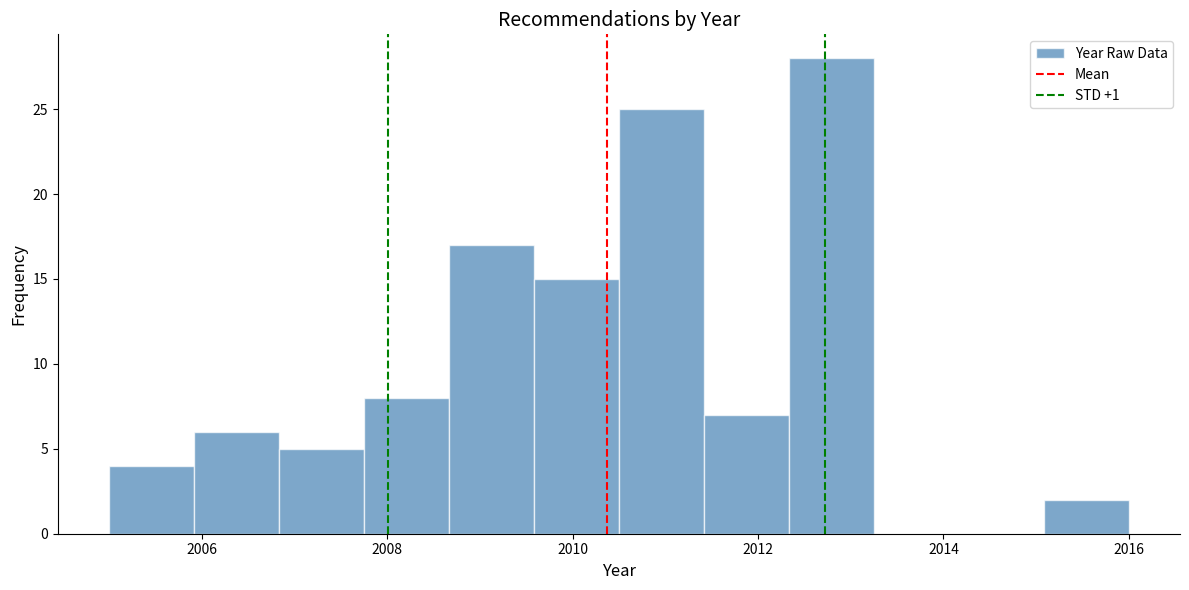

Reading left to right, transcribe this chart: for each bar, give the range it covers on the x-axis and its height. Neither the bar edges nor the heights are printed on the chart, so give them approximately, as read against the axes.

2005.0 to 2006.0: 4
2006.0 to 2006.8: 6
2006.8 to 2007.8: 5
2007.8 to 2008.6: 8
2008.6 to 2009.6: 17
2009.6 to 2010.6: 15
2010.6 to 2011.4: 25
2011.4 to 2012.4: 7
2012.4 to 2013.2: 28
2013.2 to 2014.2: 0
2014.2 to 2015.0: 0
2015.0 to 2016.0: 2